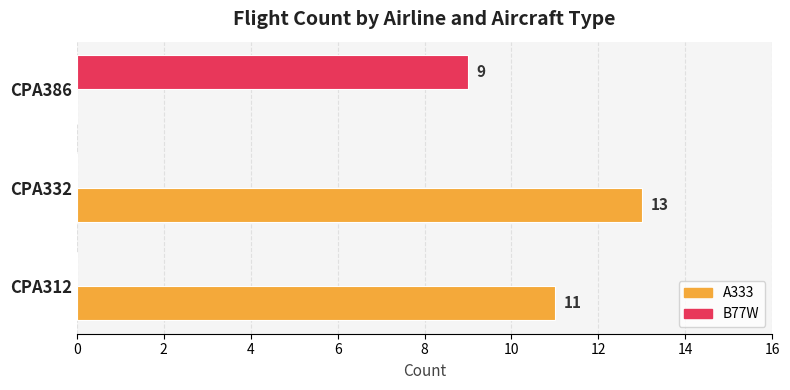

Which series has the largest total across all categories?

A333